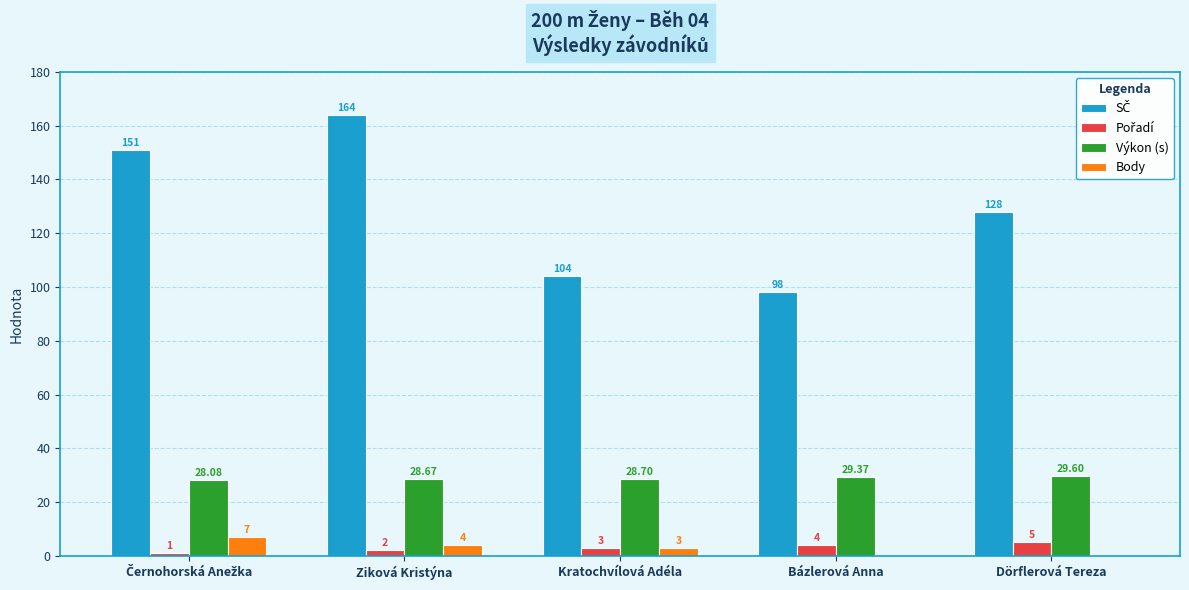

At which category does the chart reach its peak across all series?

Ziková Kristýna